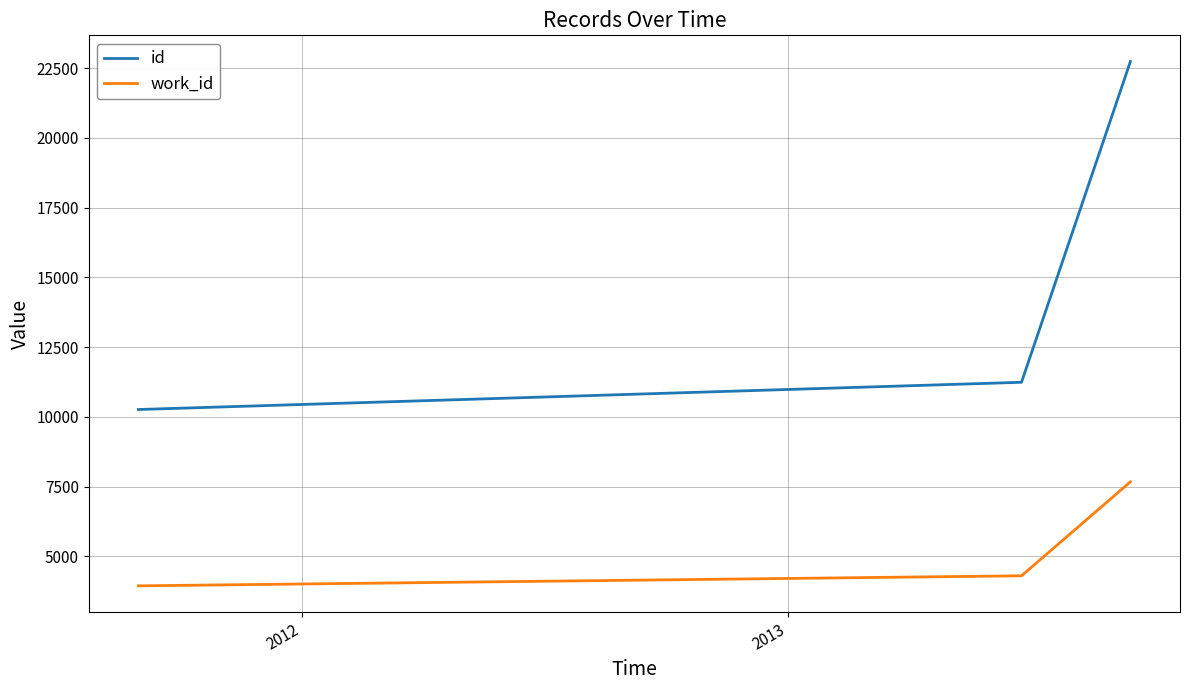

Reading left to right, what are all the values shown in this chart?

id: 10265.3	11241.0	22731.5
work_id: 3948.0	4308.0	7674.0